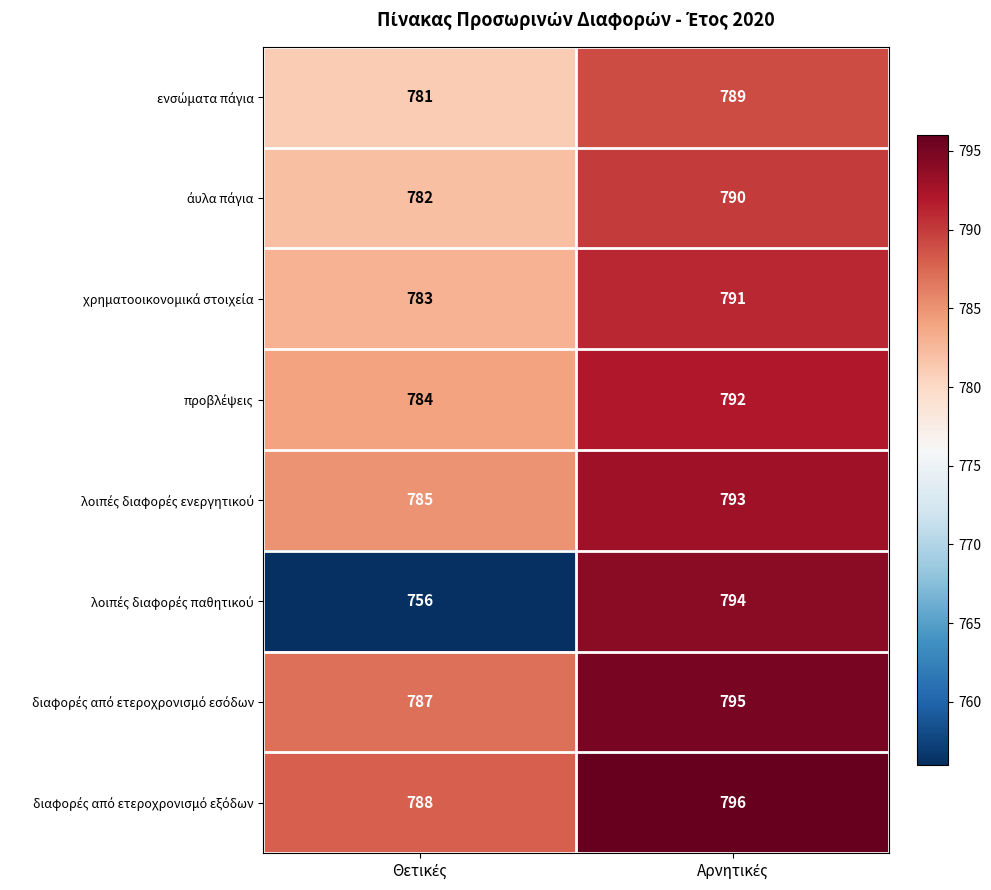

What is the minimum value shown in the chart?

756